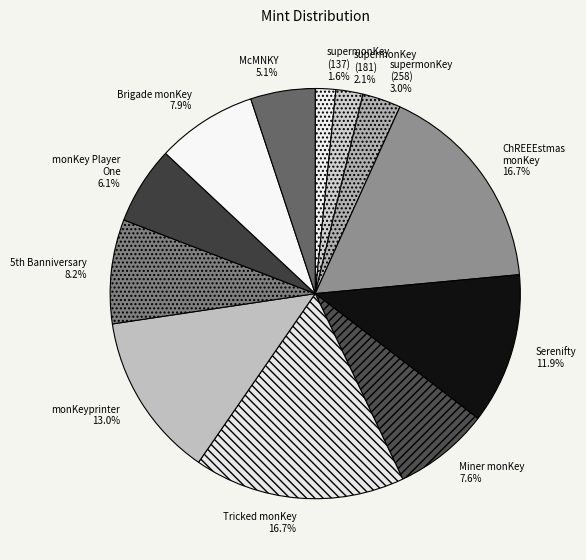

Which slice is the smallest?

supermonKey (137)